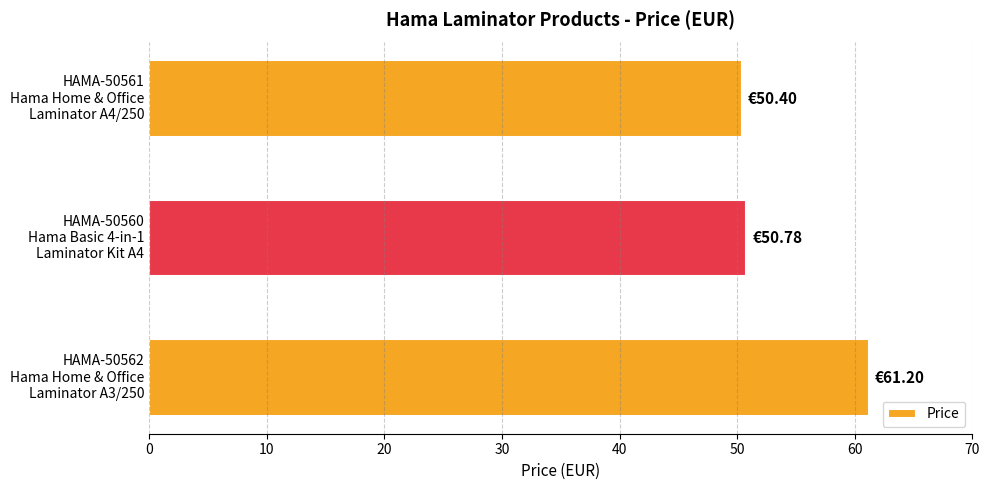

What is the sum of all values?

162.4